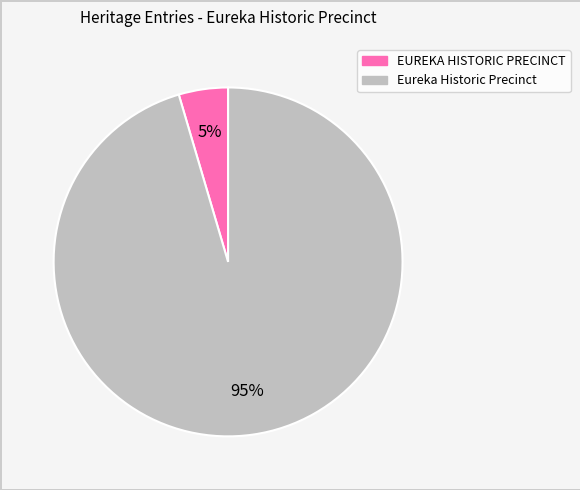

To the nearest percent, what portion does Eureka Historic Precinct represent?

95%